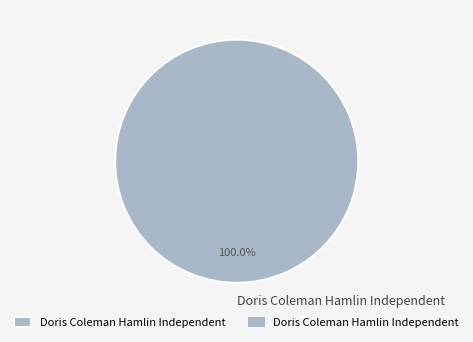

Count the number of slices in the pie.

1